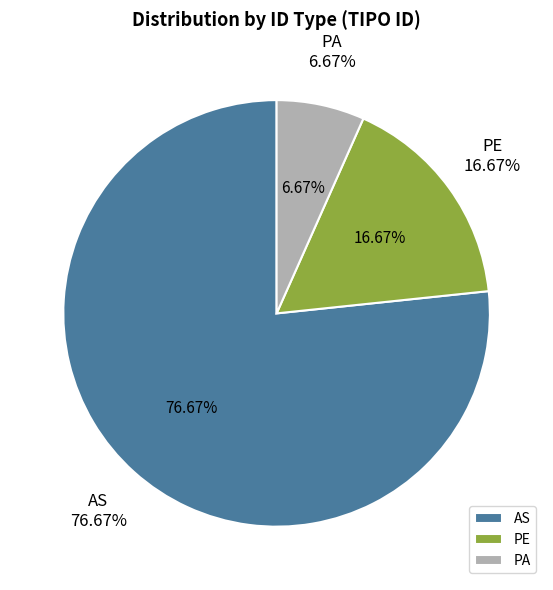

Do PA and AS together represent more than half of the pie?

Yes